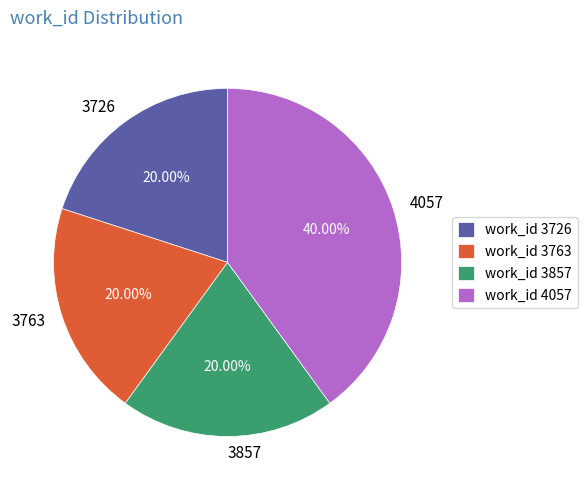

Is 3857 the majority of the pie?

No